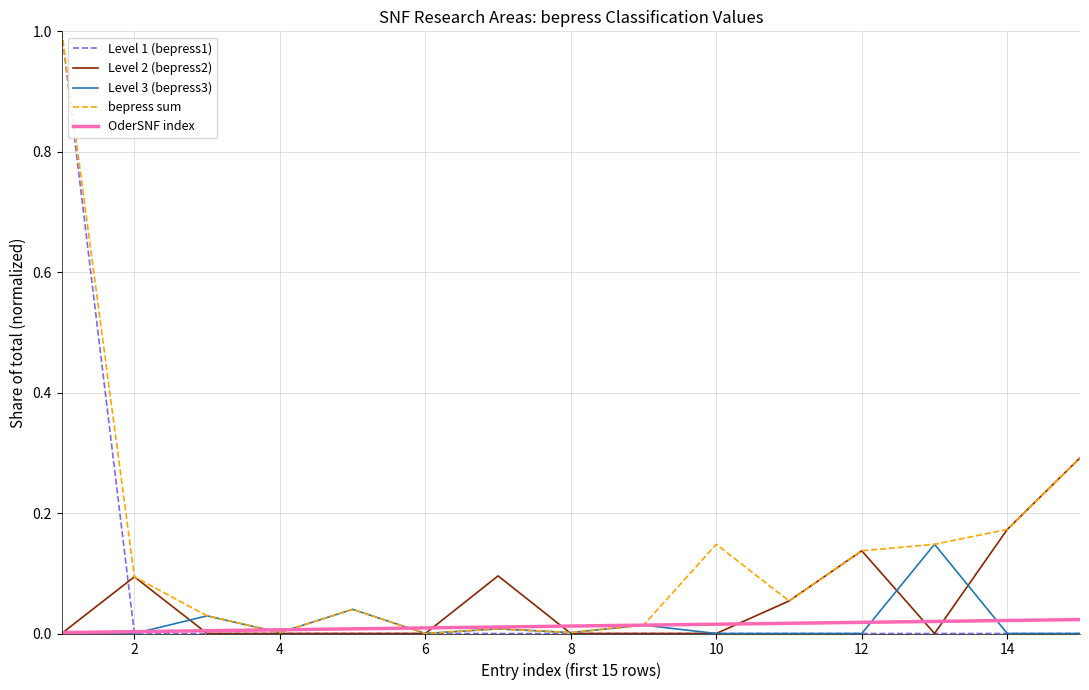

At how many categories does at least one series exceed 0?

15